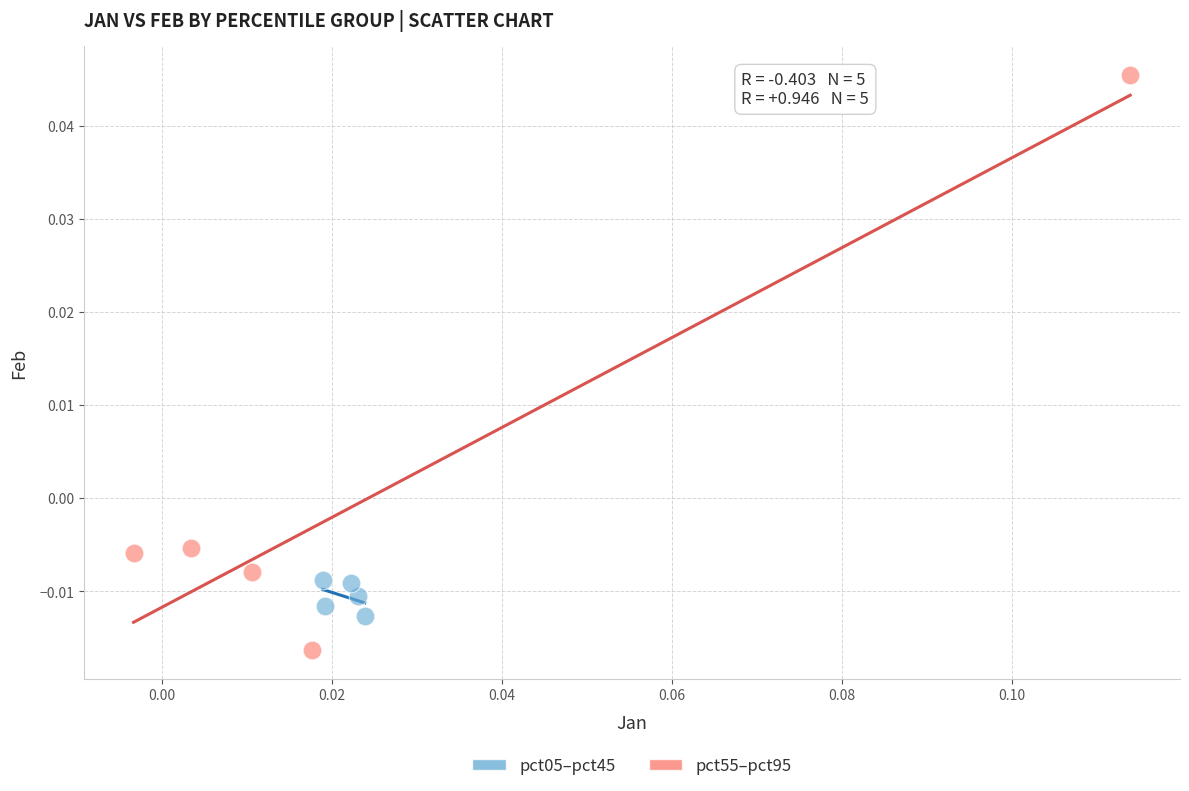

Which series contains the highest Y value?

pct55–pct95